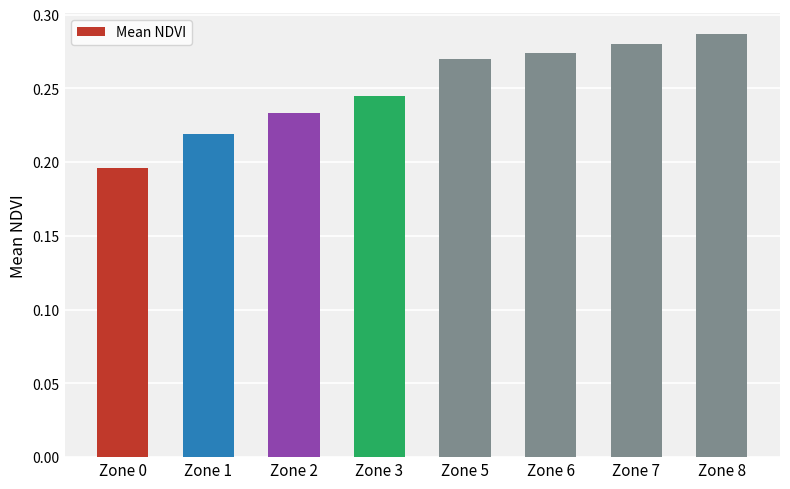

How many values are between 0 and 1?

8